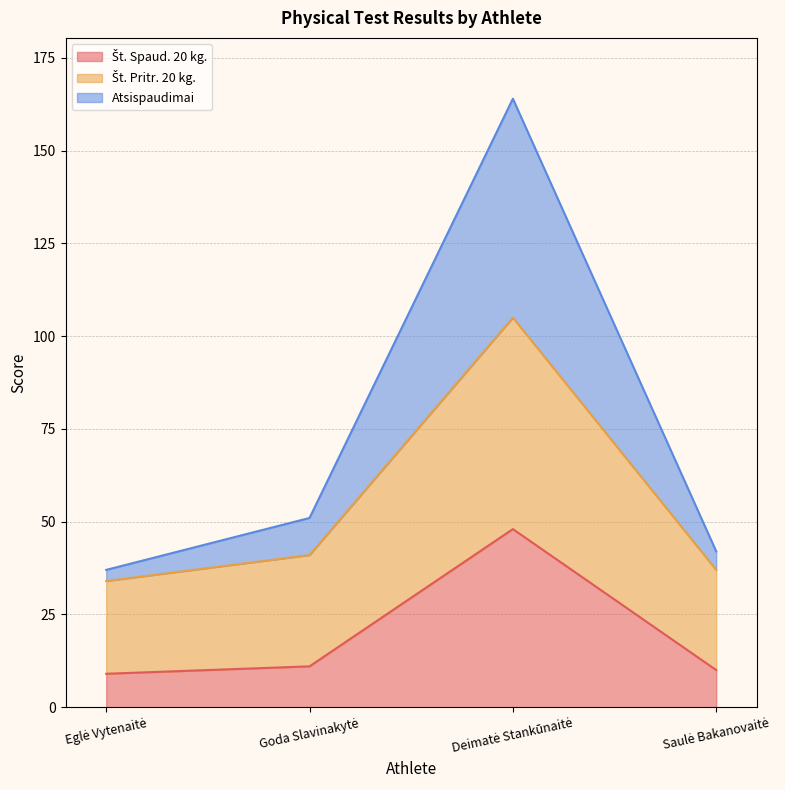

True or false: Št. Spaud. 20 kg. has more than 1 interior local peaks.

False